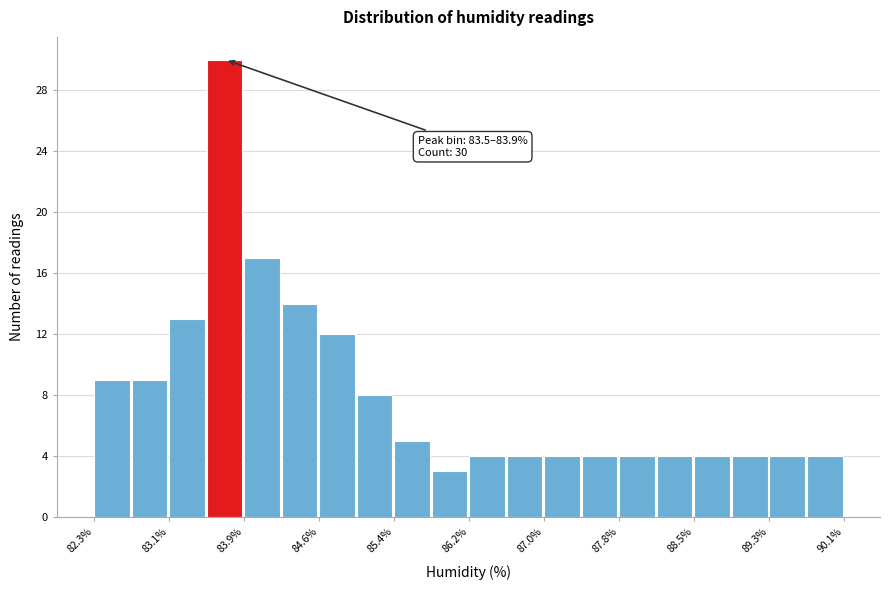

Around what value on the x-axis is the tallest bar? Give the approximate position of its centre, as read against the axis.

83.7